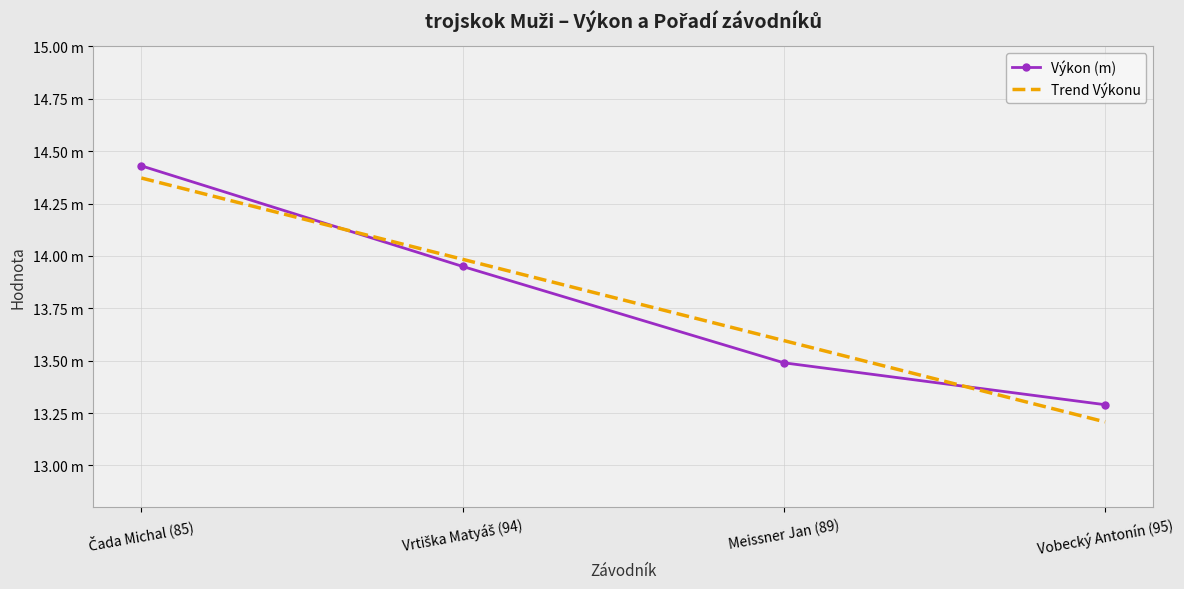

Where is Trend Výkonu nearest to the value 13?

Vobecký Antonín (95)